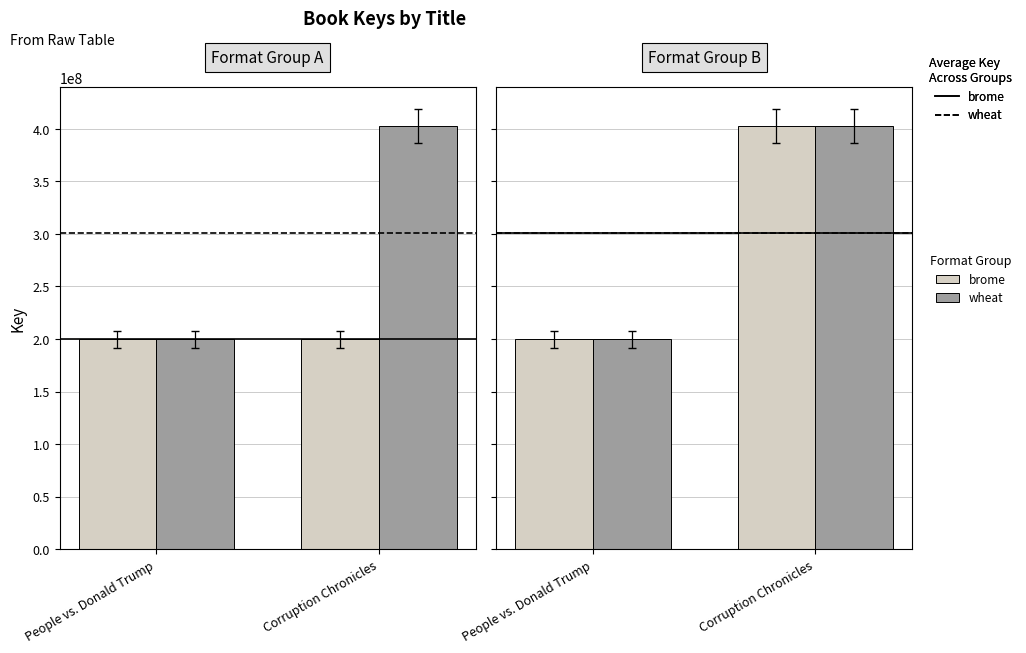

What is the label of the 1st bar from the left?

People vs. Donald Trump